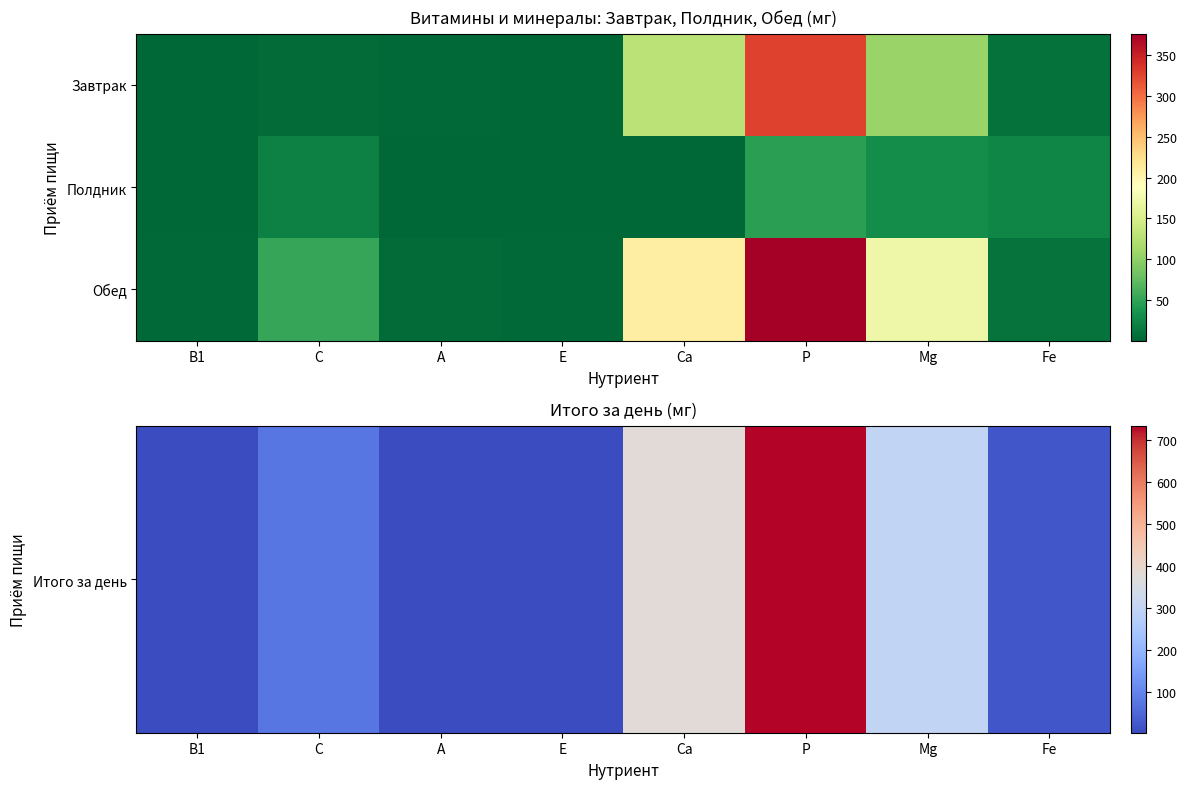

At which category is the sum across all series the highest?

P